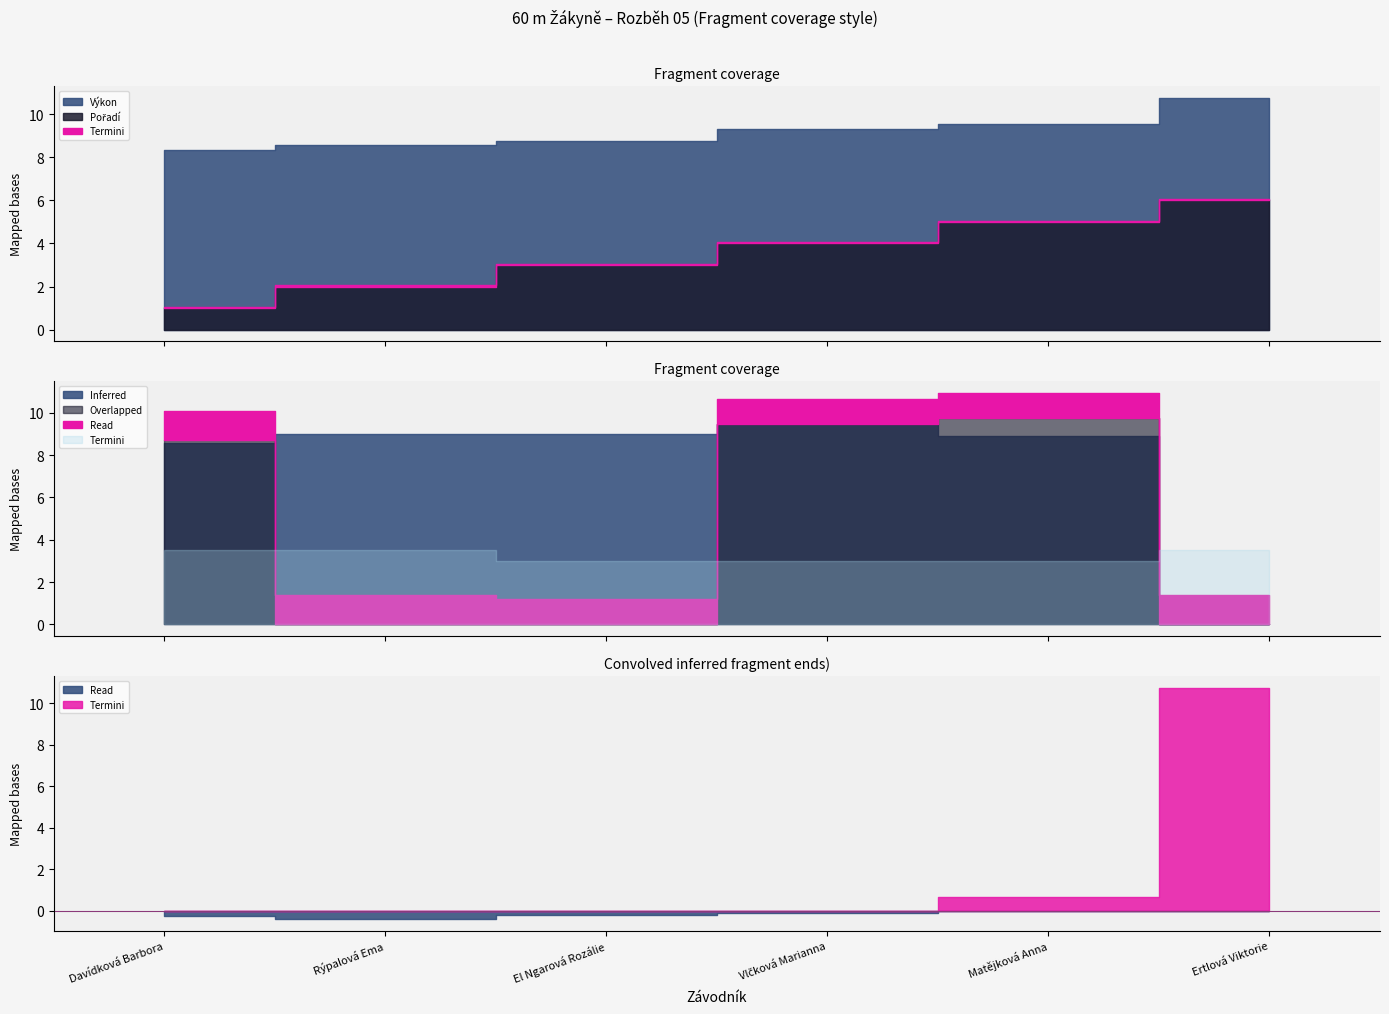

What is the spread (max minus min) of values at Matějková Anna?

4.7